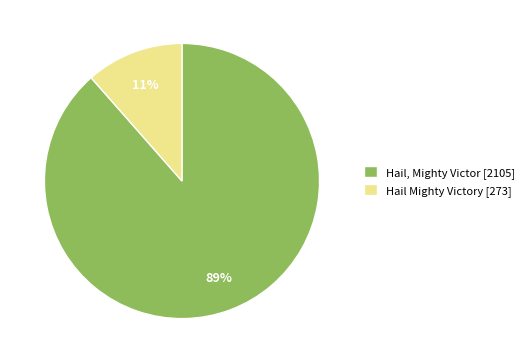

Is the sum of Hail Mighty Victory and Hail, Mighty Victor greater than half?

Yes